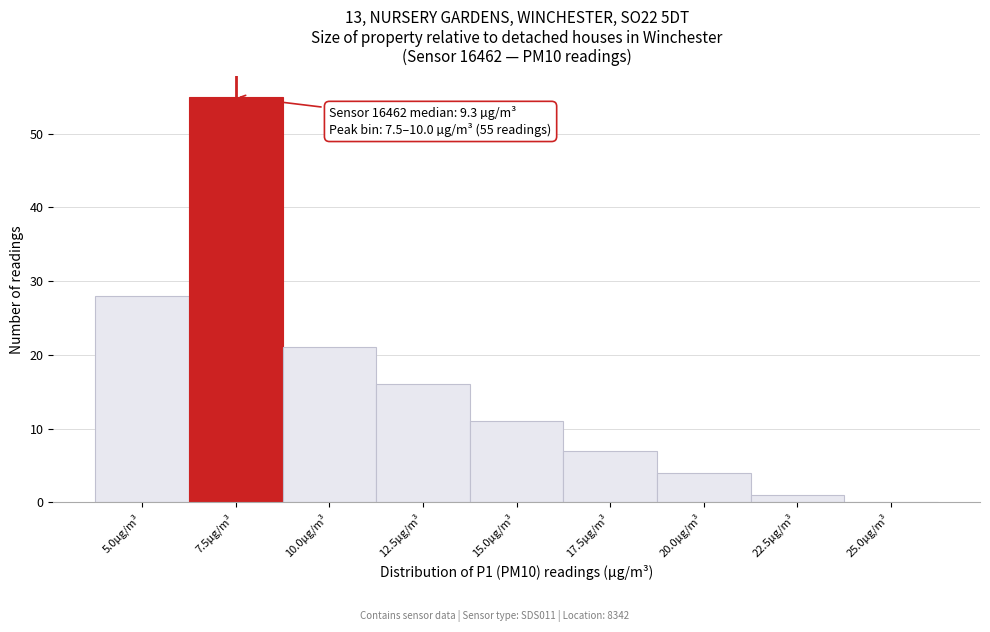

Reading right to left, extract all data points from this chart.

25.0µg/m³=0	22.5µg/m³=1	20.0µg/m³=4	17.5µg/m³=7	15.0µg/m³=11	12.5µg/m³=16	10.0µg/m³=21	7.5µg/m³=55	5.0µg/m³=28